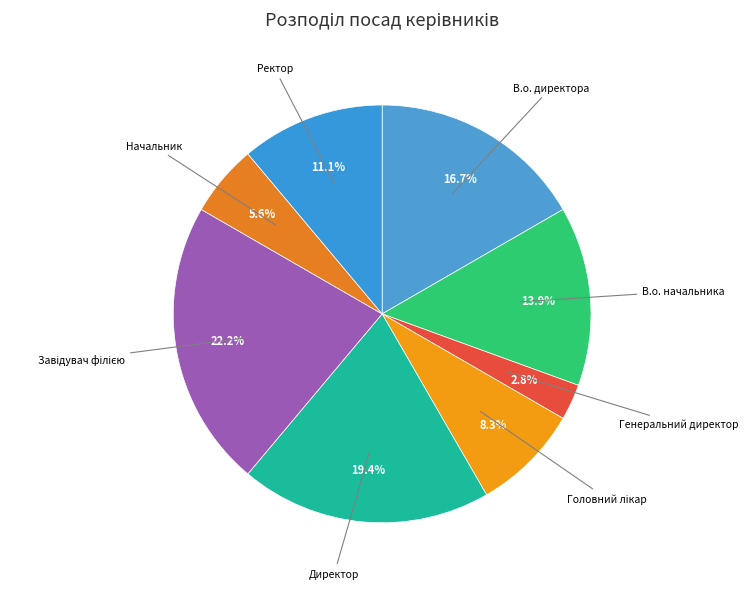

To the nearest percent, what is the difference between the largest and smallest slice percentages?

19%